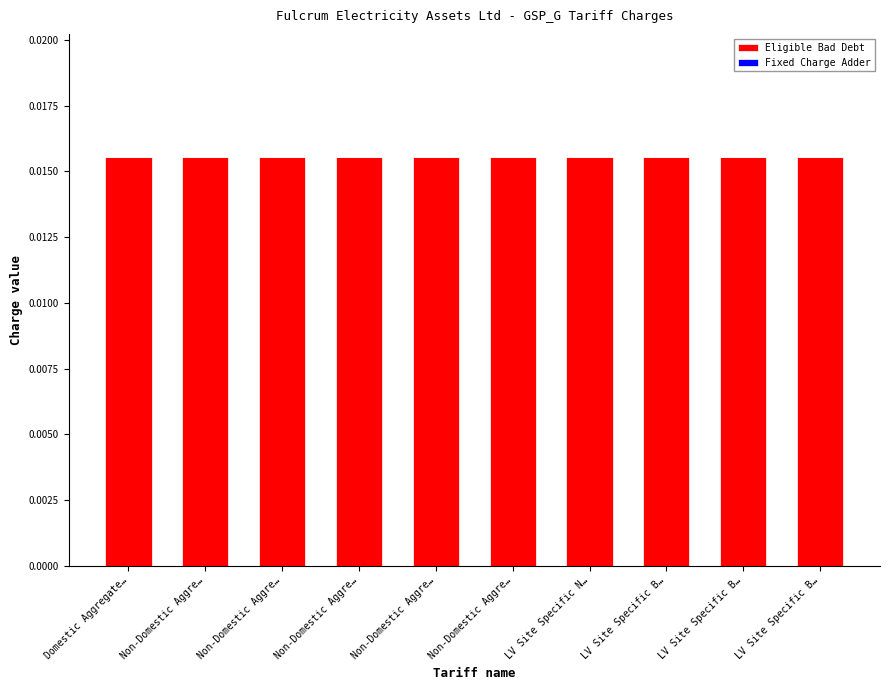

The value of Eligible Bad Debt at LV Site Specific B… is 0.0. True or false?

True